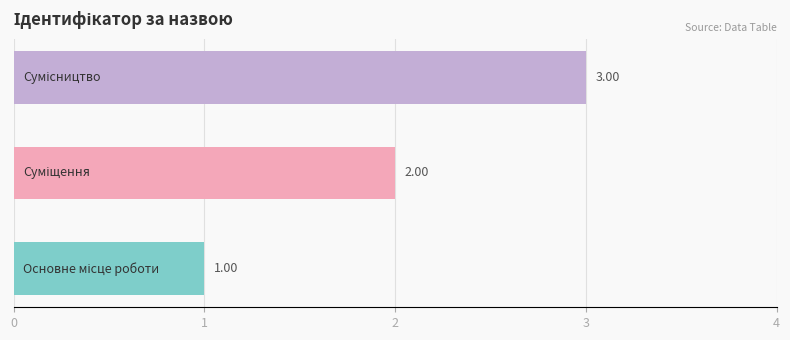

What is the sum of all values?

6